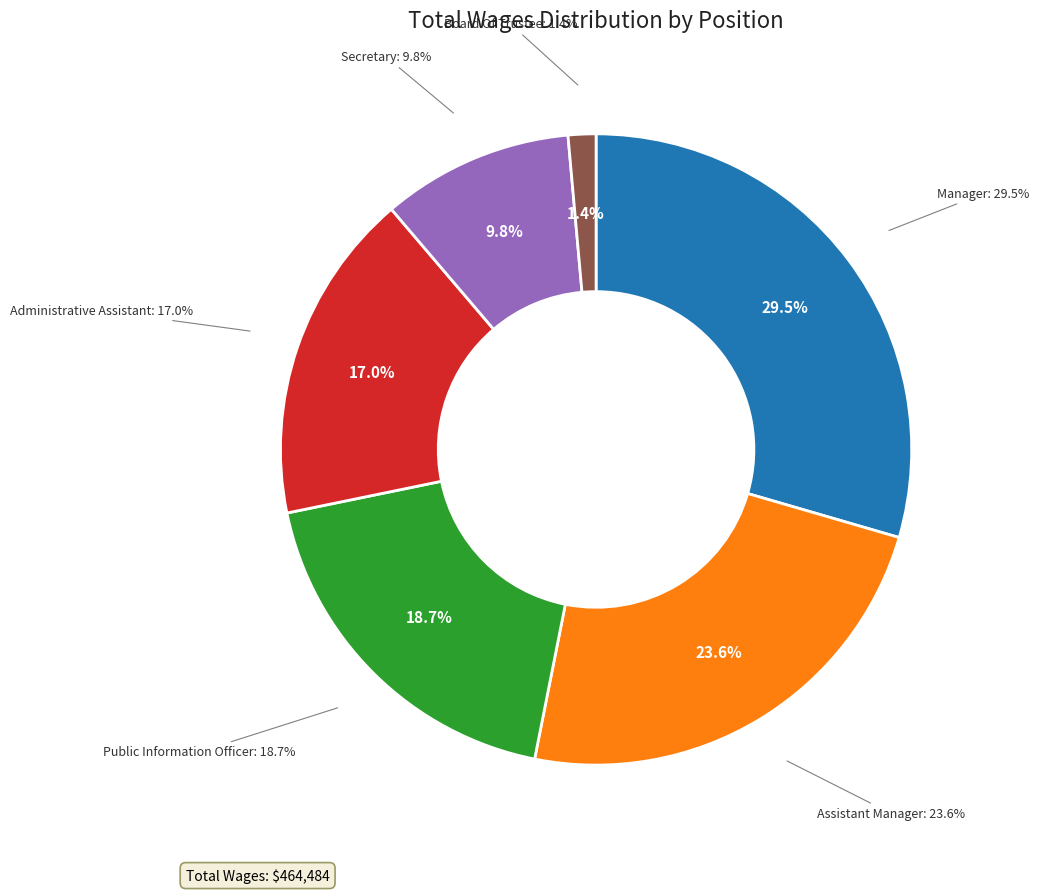

What is the largest slice in the pie chart?

Manager